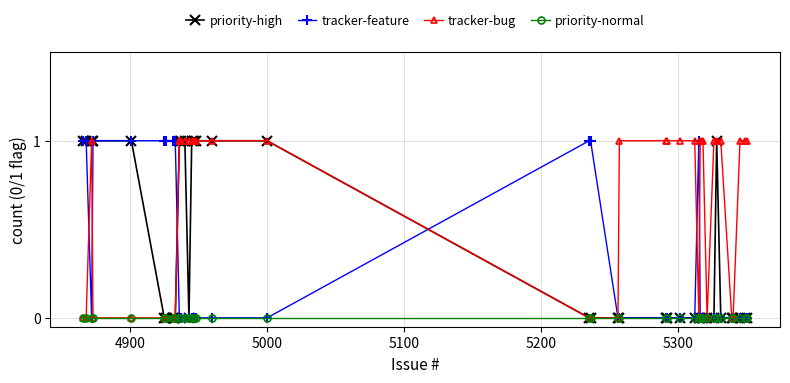

Which series has the largest total across all categories?

tracker-bug